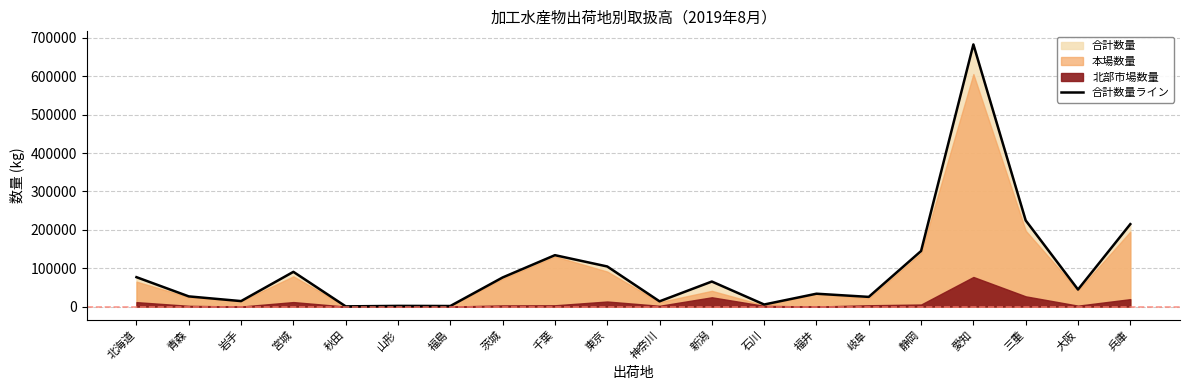

What is the difference between the maximum and minimum values?

682451